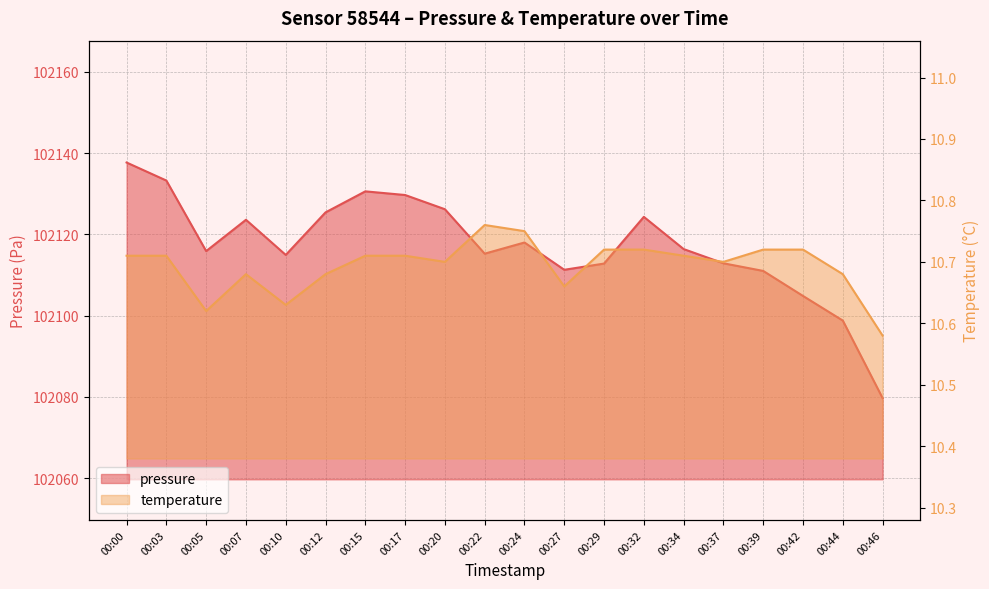

What is the sum of all temperature values?

213.9